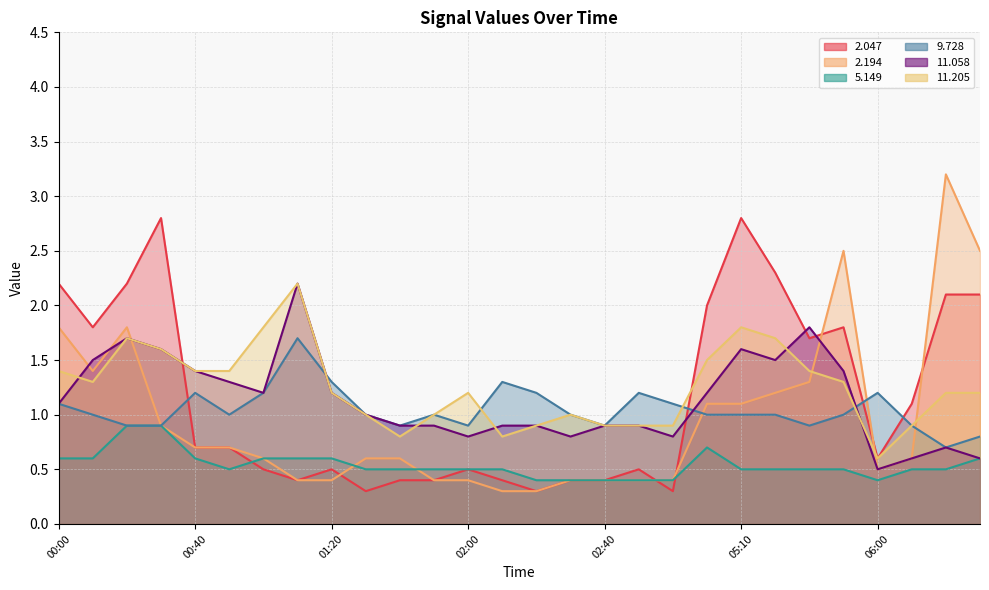

Which has a higher value, 02:00 or 02:10?

02:00